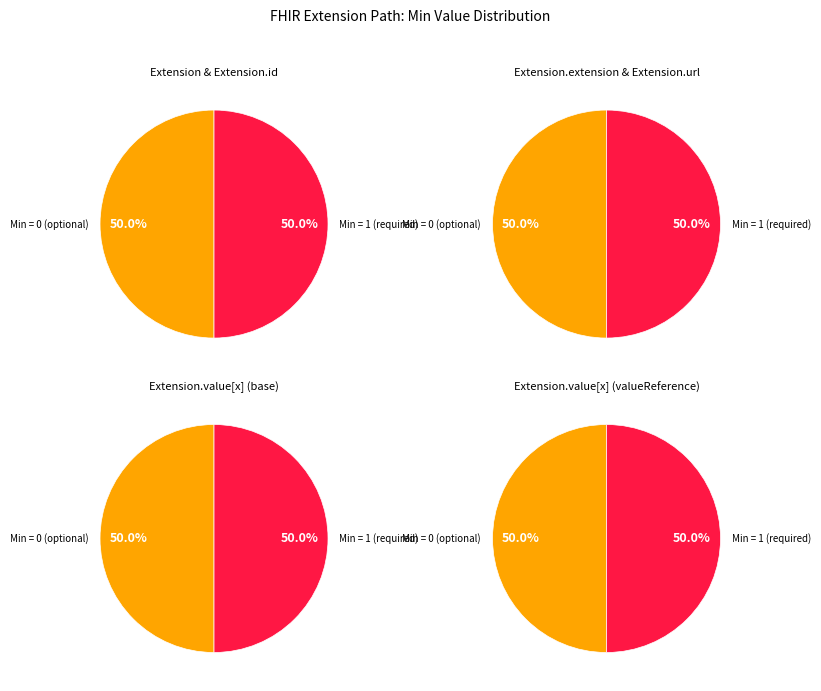

How much of the chart is everything except Extension.id?

100.0%